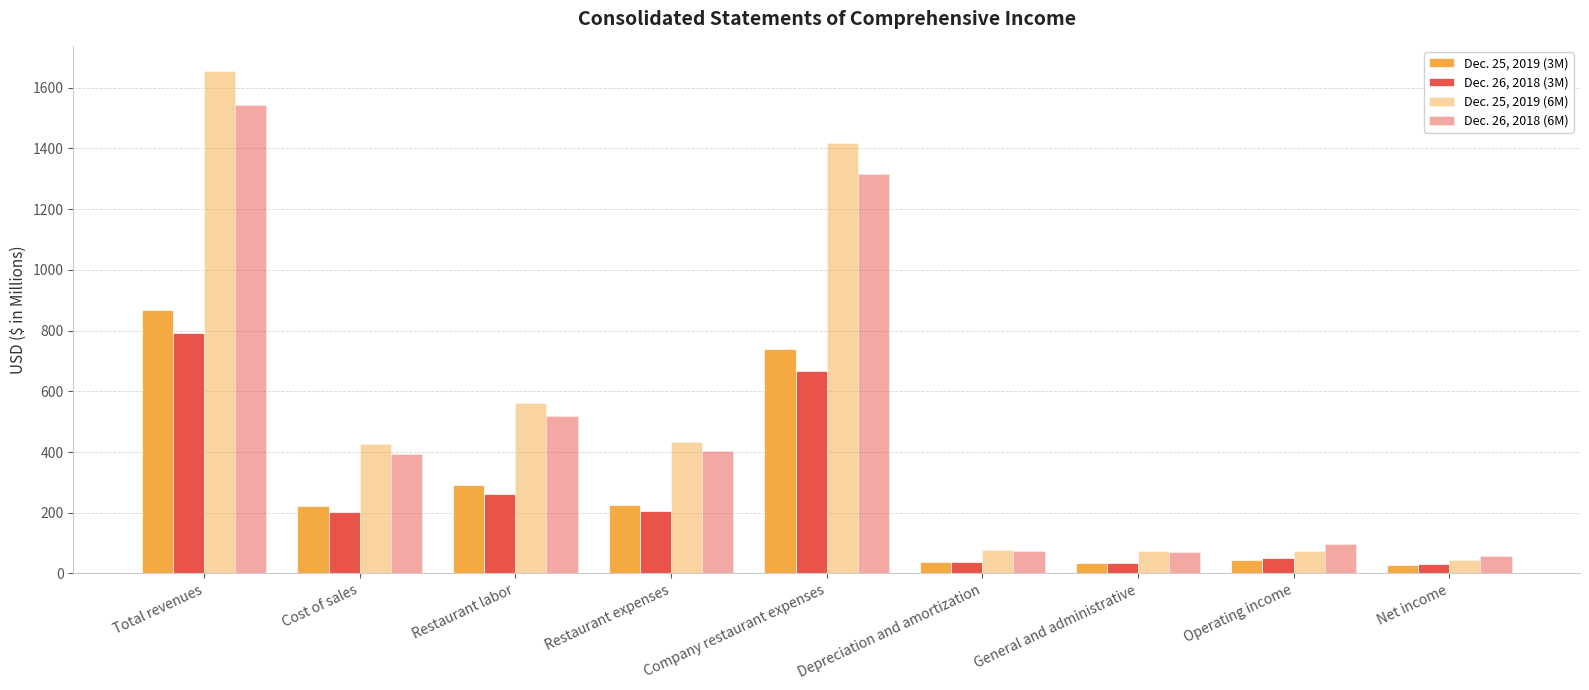

Rank the series by their maximum value, from lowest to highest.

Dec. 26, 2018 (3M), Dec. 25, 2019 (3M), Dec. 26, 2018 (6M), Dec. 25, 2019 (6M)